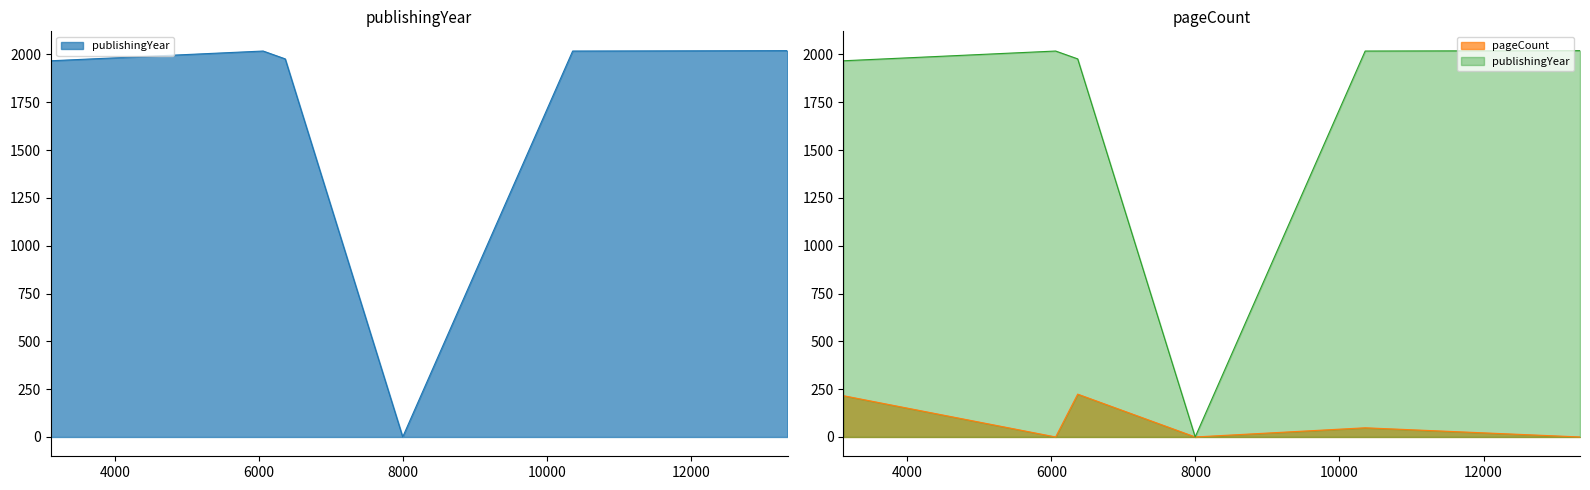

How many lines are shown in the chart?

2